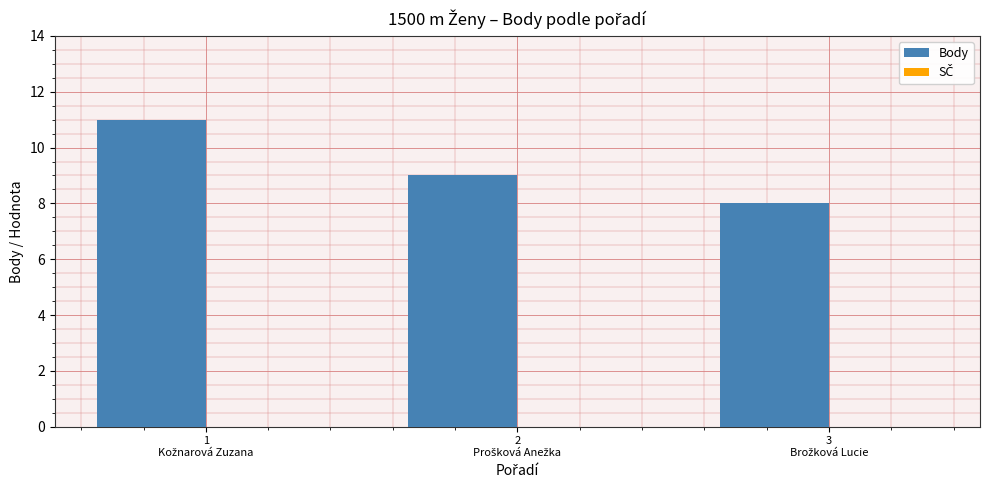

What is the maximum value shown in the chart?

11